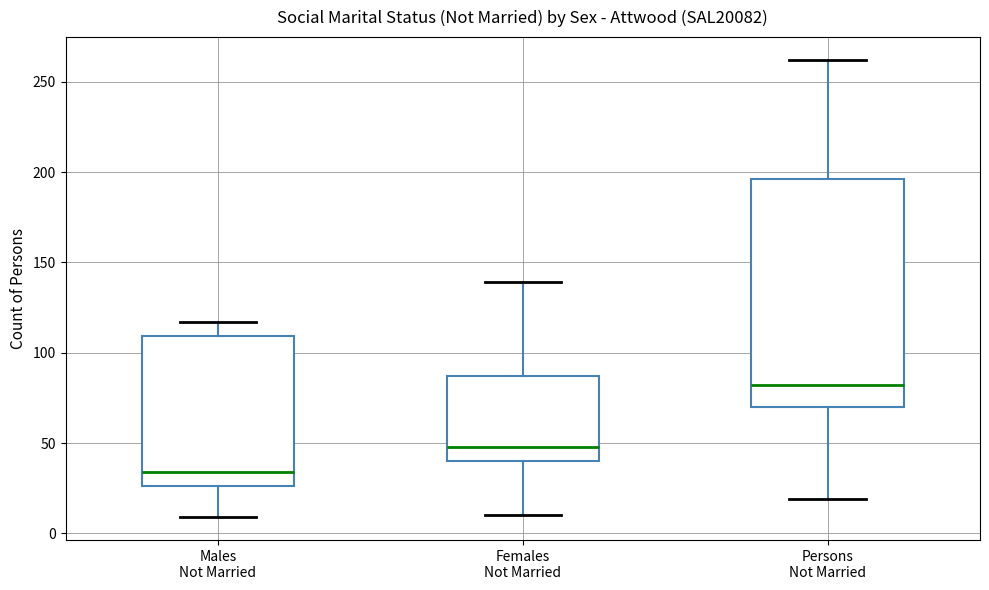

Where does the lower whisker of the box for Persons Not Married end on the y-axis? The values are not printed on the chart, so give them approximately, as read against the axis.

20